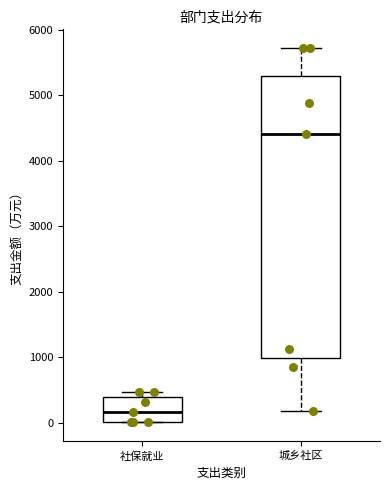

Which box has the highest median line?

城乡社区